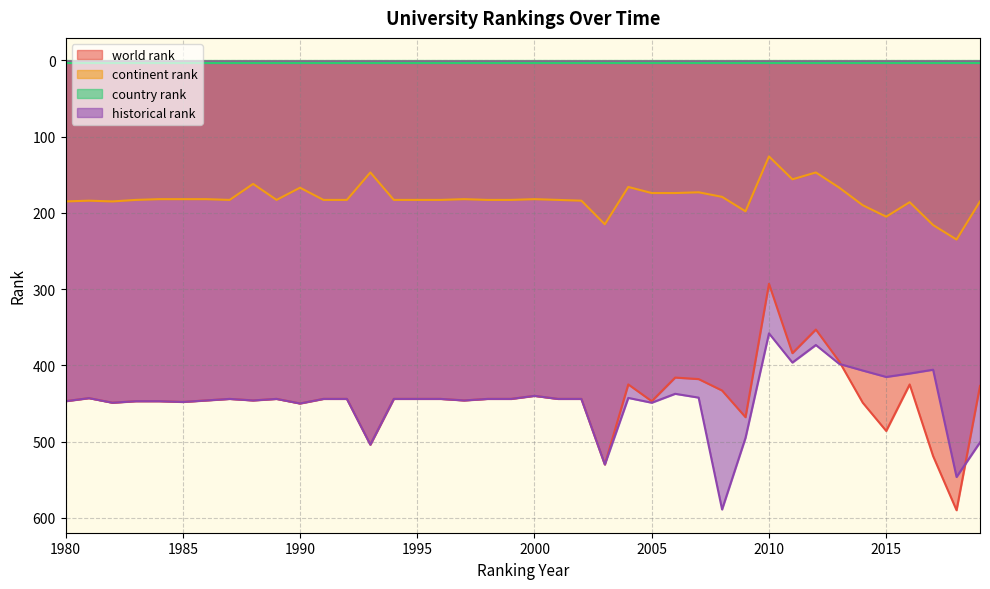

What is the maximum value shown in the chart?

590.0